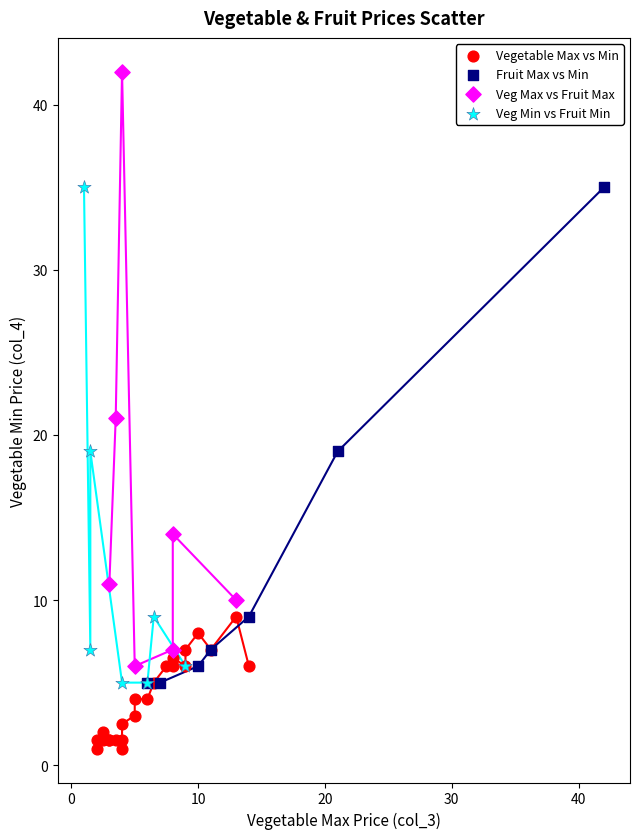

Which series contains the lowest Y value?

Vegetable Max vs Min